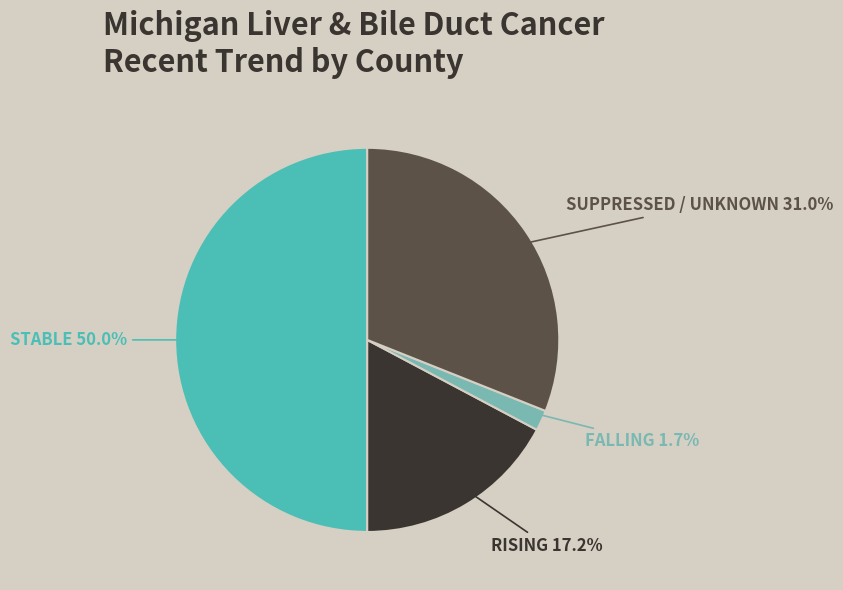

What percentage is NOT represented by FALLING?

98.3%